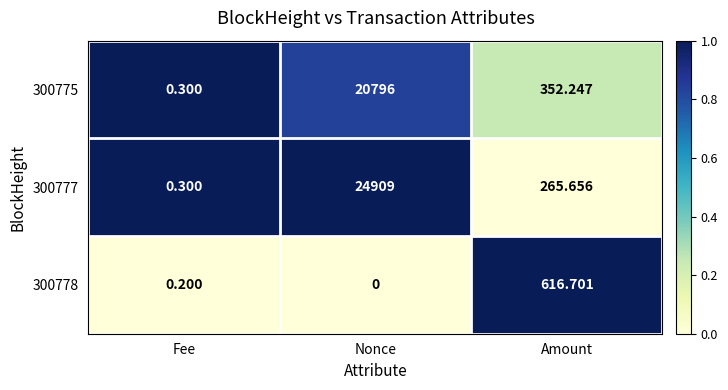

Which label corresponds to the smallest value in the chart?

Nonce